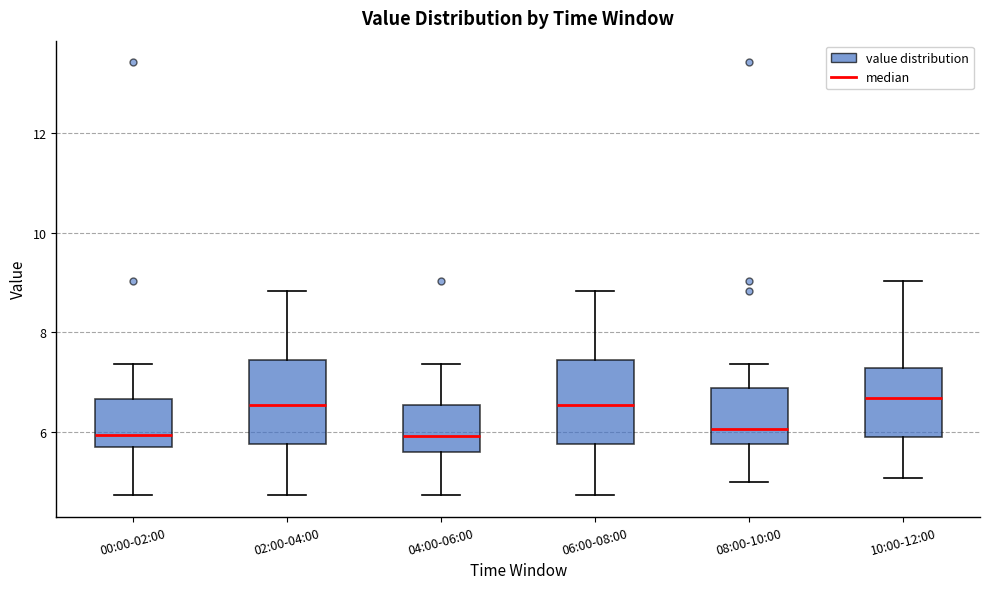

Reading left to right, transcribe this box plot: for each box, give where its median line is, the range the box spans, and where its two whiskers end, as read against the y-axis. The values are not printed on the chart, so give them approximately, as read against the axis.

00:00-02:00: median 6.0, box 5.6 to 6.6, whiskers 4.8 to 7.4
02:00-04:00: median 6.6, box 5.8 to 7.4, whiskers 4.8 to 8.8
04:00-06:00: median 6.0, box 5.6 to 6.6, whiskers 4.8 to 7.4
06:00-08:00: median 6.6, box 5.8 to 7.4, whiskers 4.8 to 8.8
08:00-10:00: median 6.0, box 5.8 to 6.8, whiskers 5.0 to 7.4
10:00-12:00: median 6.6, box 5.8 to 7.2, whiskers 5.0 to 9.0